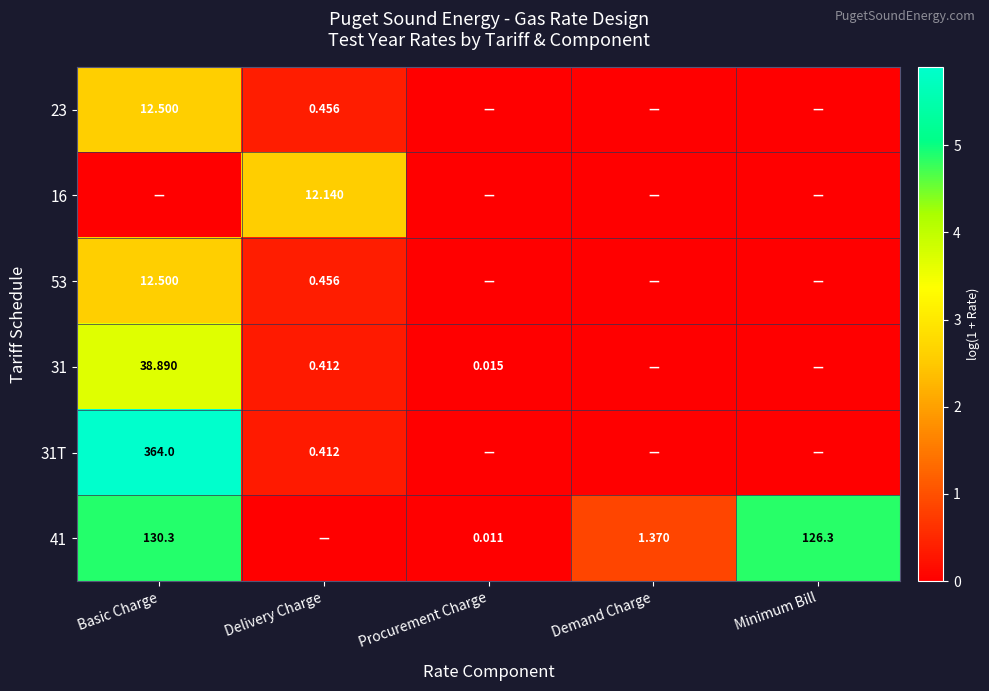

The 23 series shows -1.6 at Minimum Bill. True or false?

False